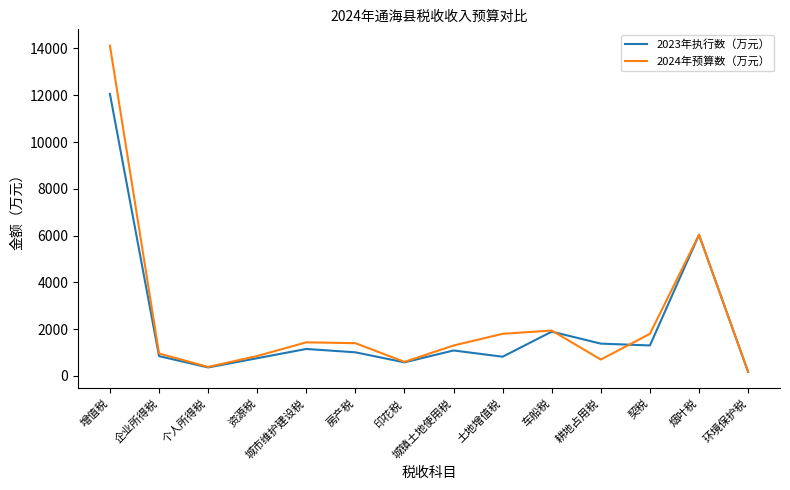

At which label is 2024年预算数（万元） closest to 7147?

烟叶税